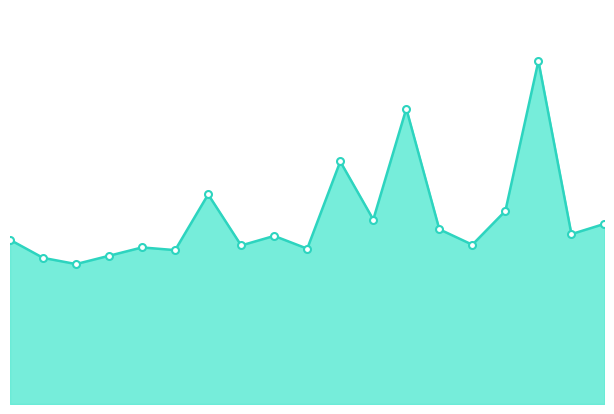

What is the label of the 18th point from the left?

22:22